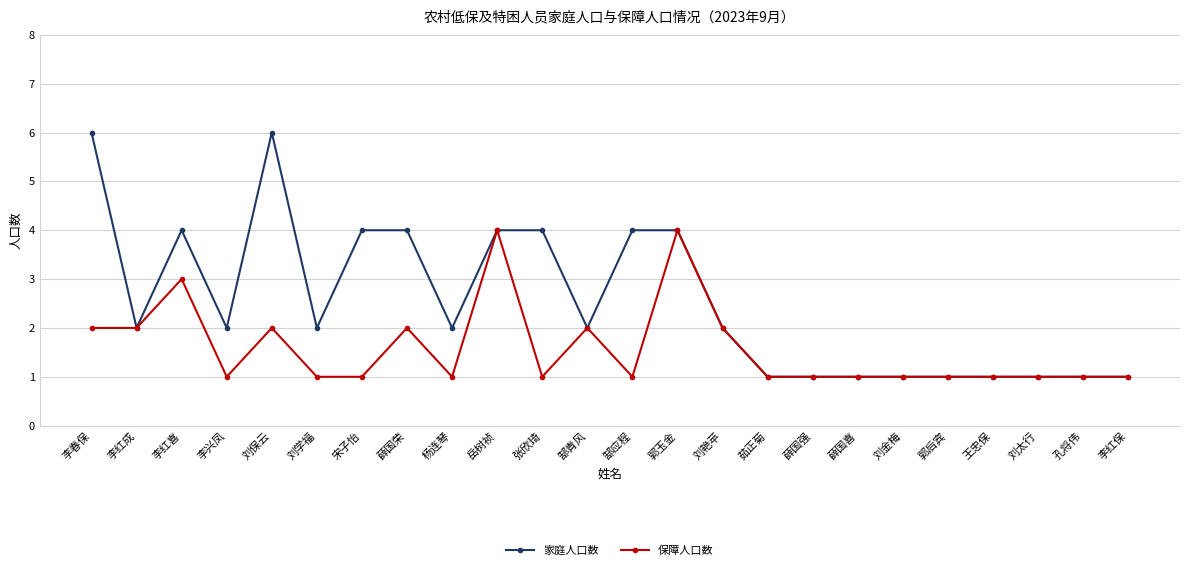

Rank the series by their average value, from highest to lowest.

家庭人口数, 保障人口数